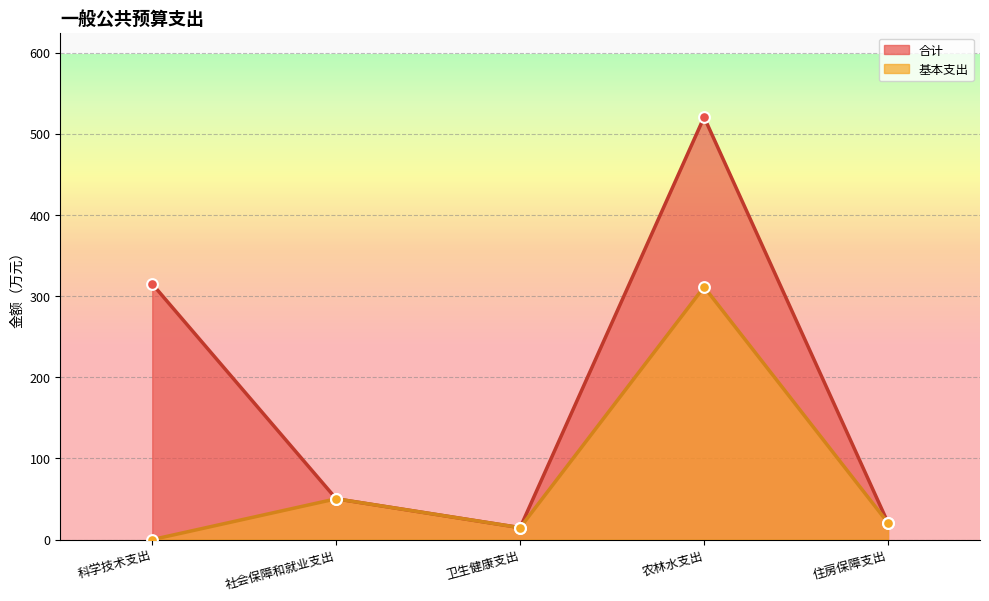

What are all the series names shown in the legend?

合计, 基本支出